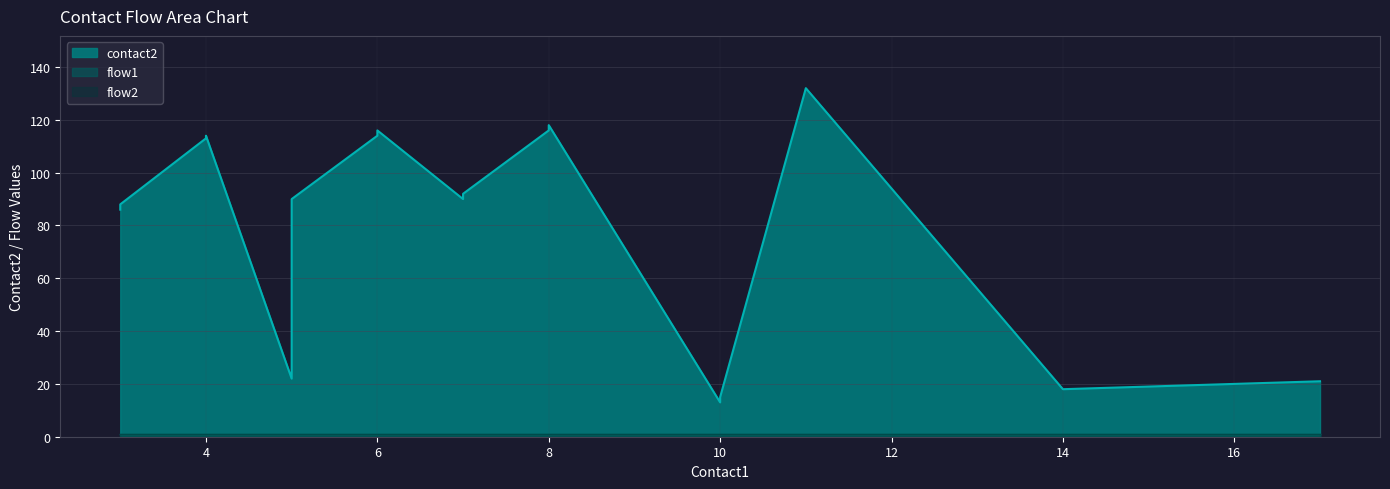

What is the value of the flow2 point at the 11th from the left?

1